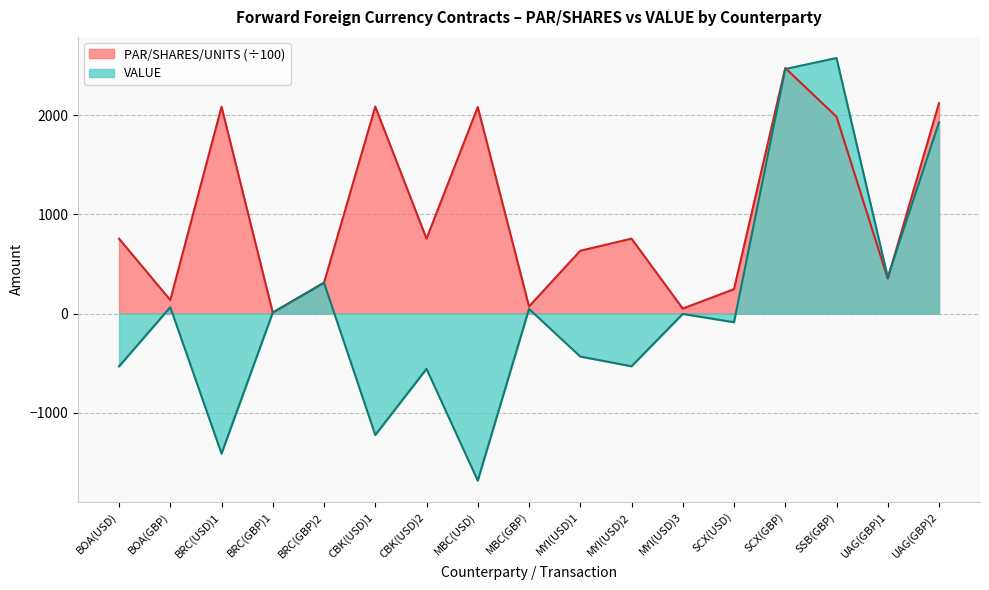

Where is the first local maximum for VALUE?

BOA(GBP)